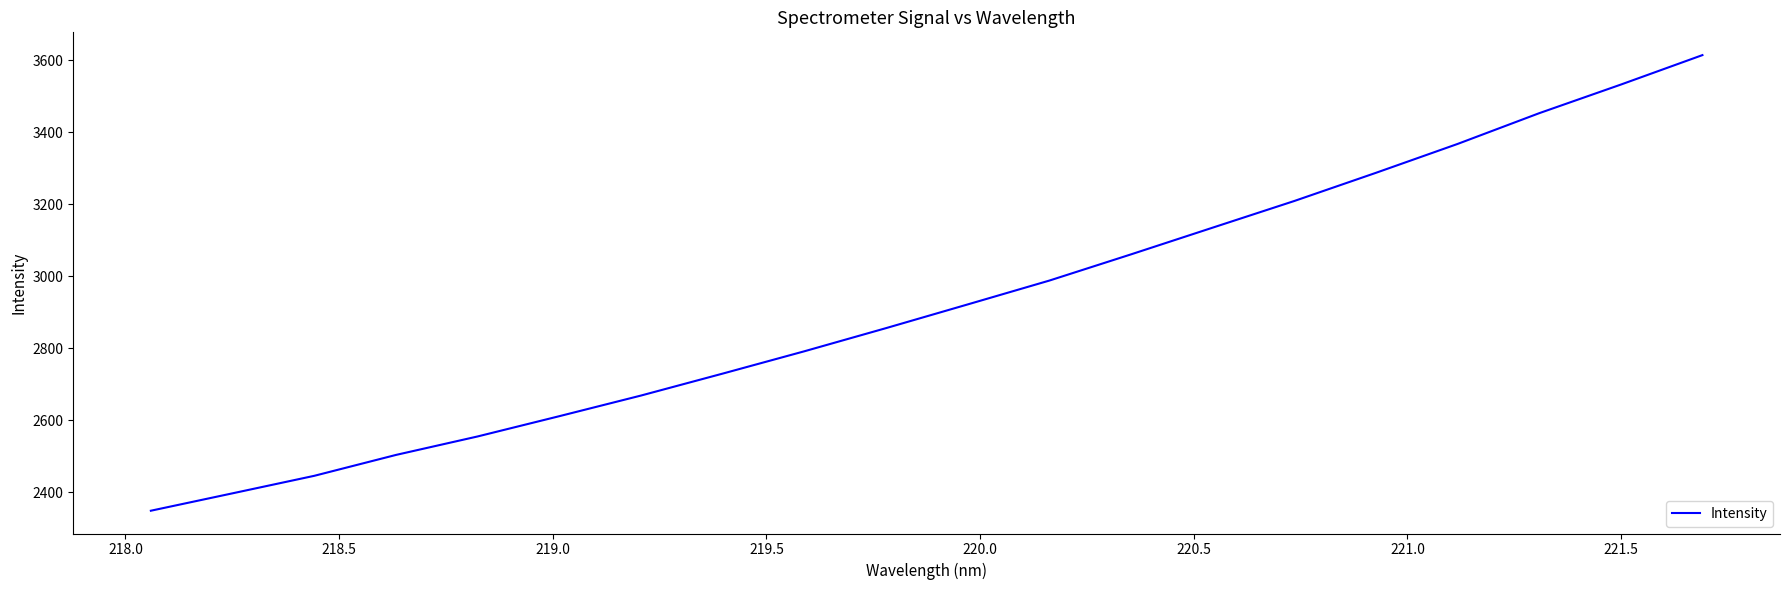

Is this an area chart (filled region under the line)?

No